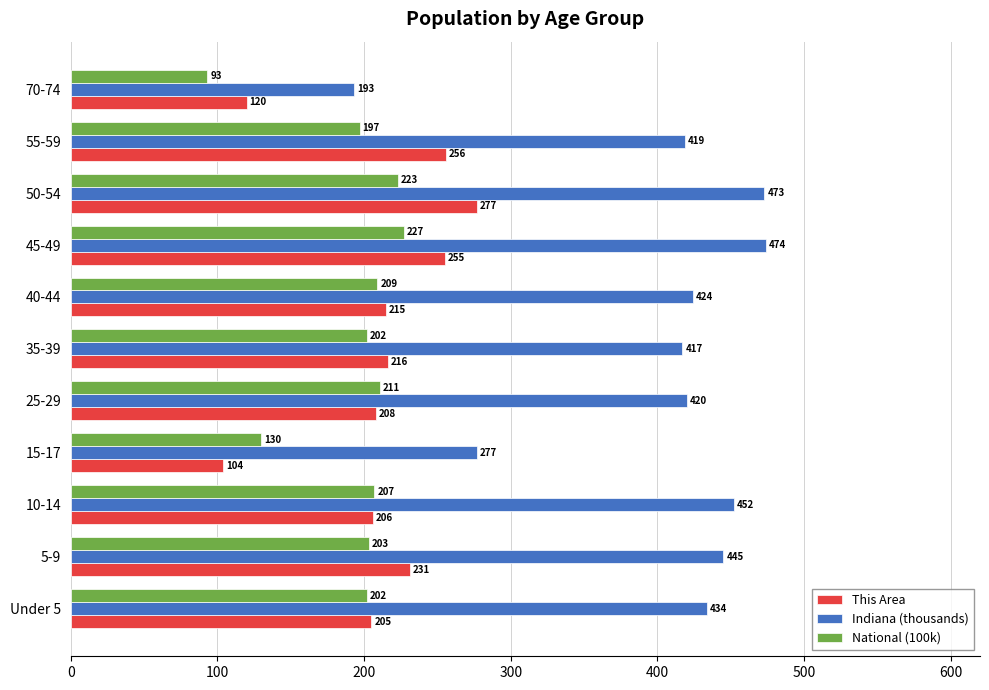

At how many categories does at least one series exceed 407?

9